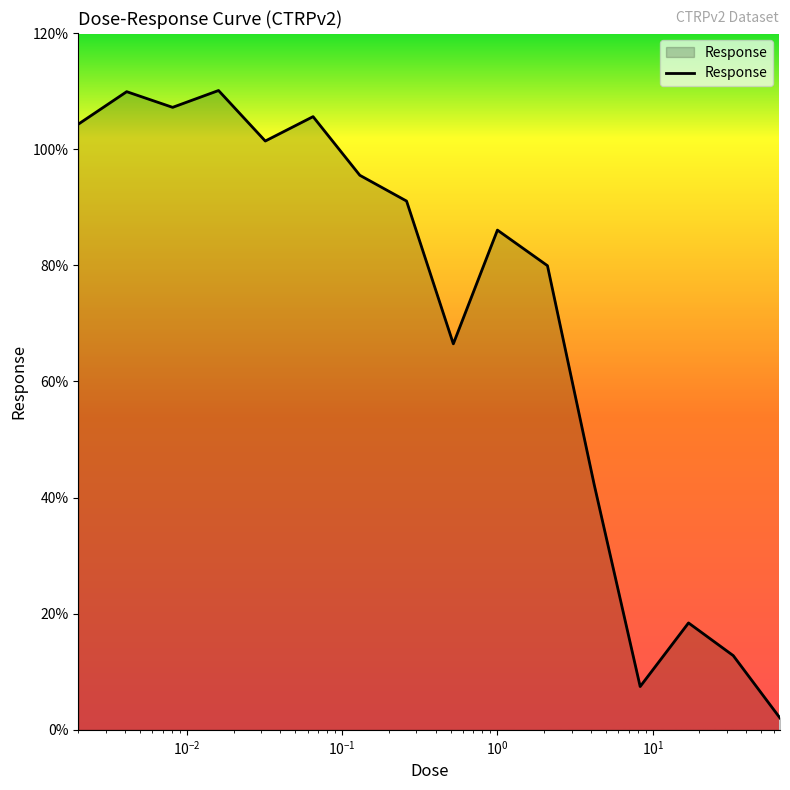

What is the difference between the maximum and minimum values?

108.1